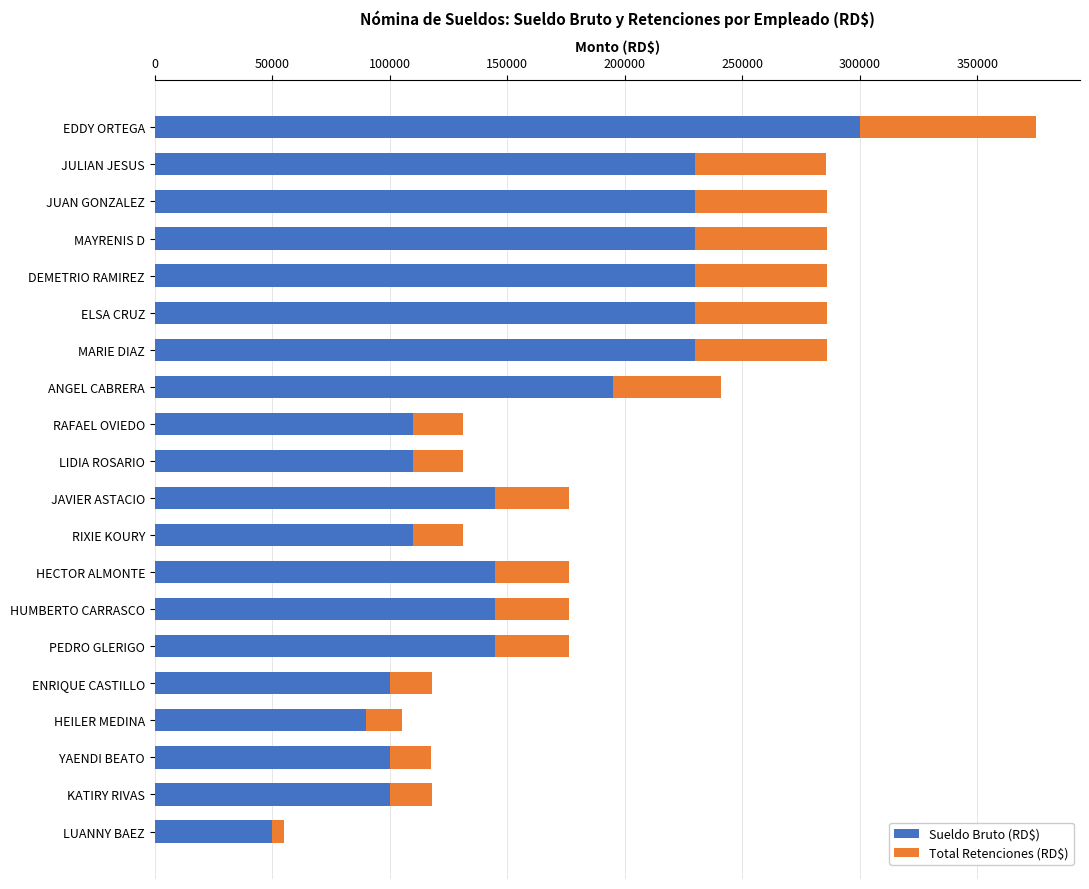

How many values in the Sueldo Bruto (RD$) series are below 145000?

8